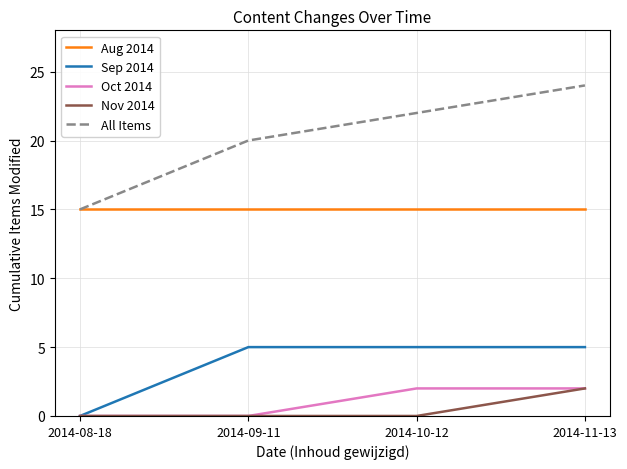

What position from the left is 2014-11-13?

4